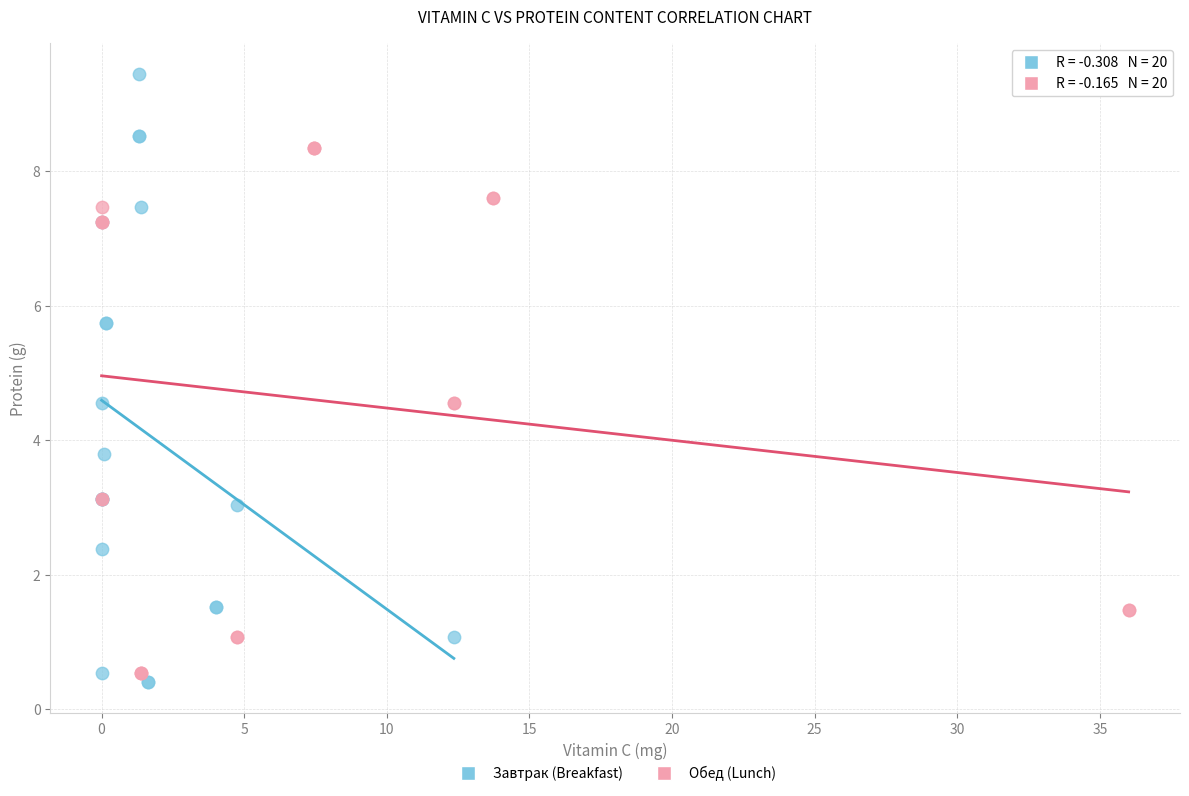

Which series contains the highest Y value?

Завтрак (Breakfast)